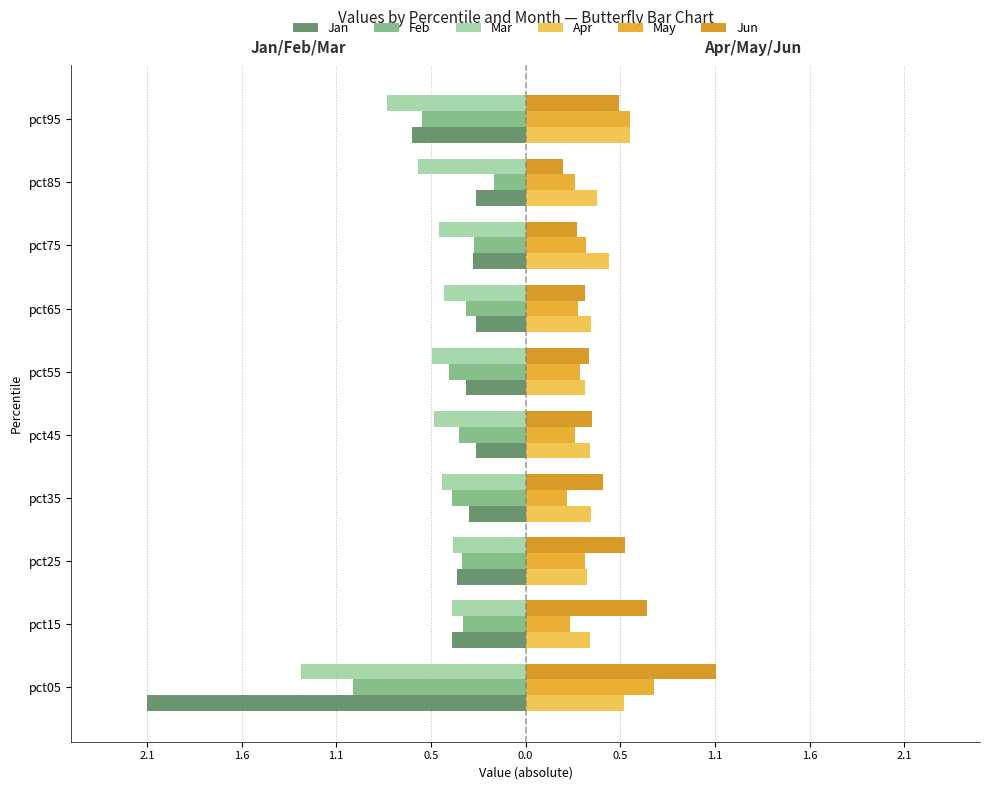

What is the average value of the Jan series?

-0.5